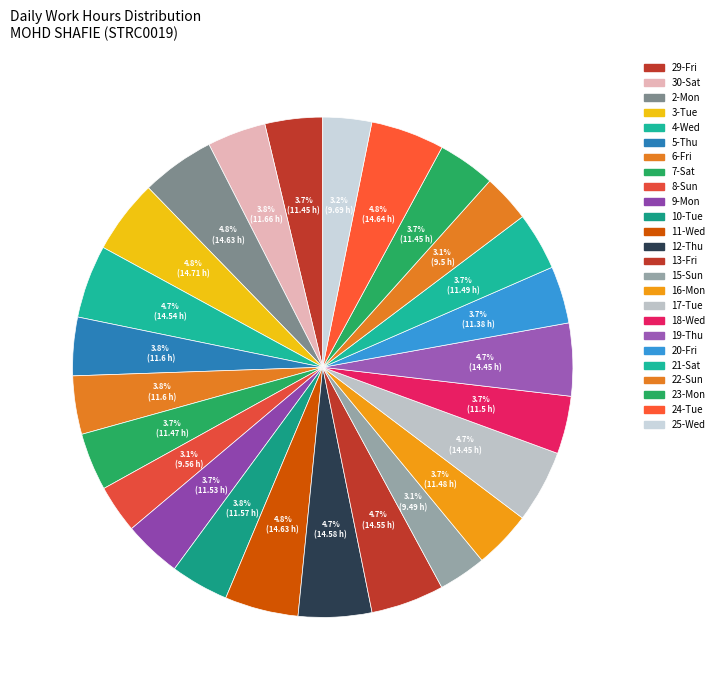

Count the number of slices in the pie.

25